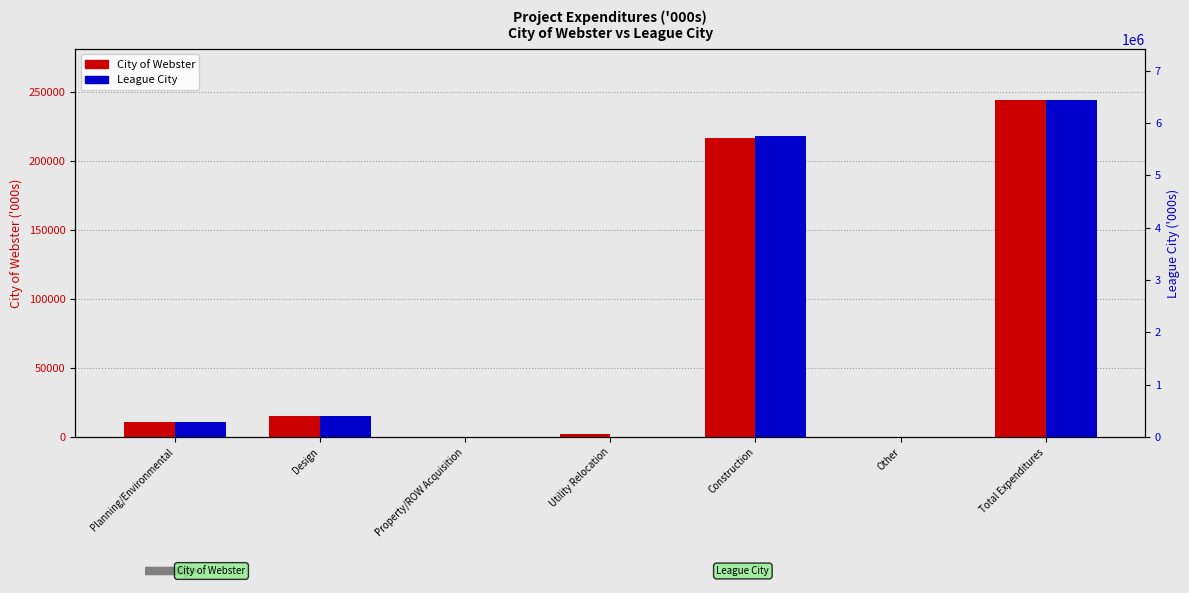

What is the maximum value for League City?

6446339.3